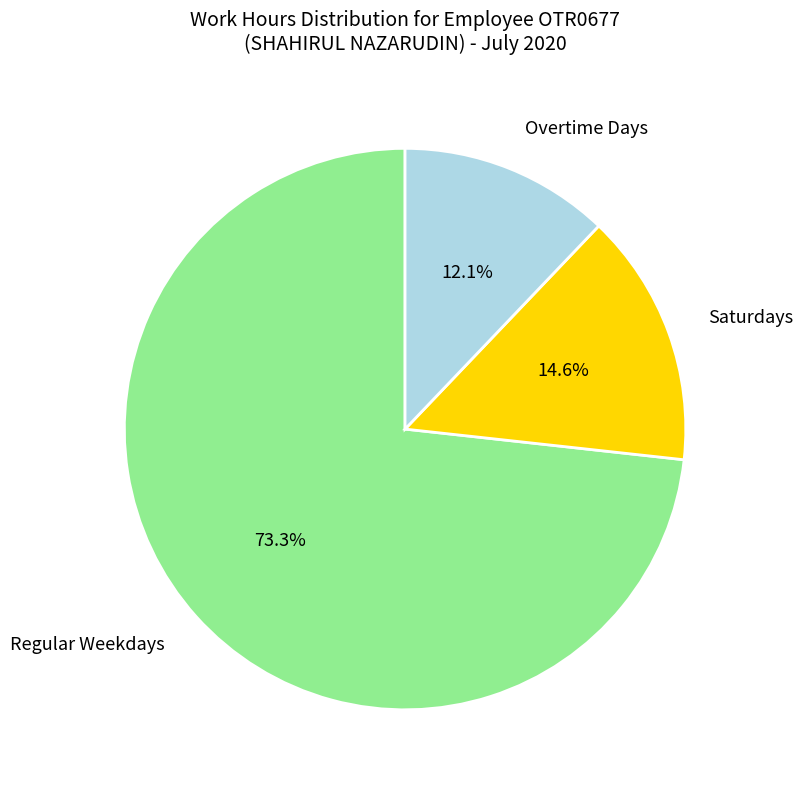

Which slice is the largest?

Regular Weekdays